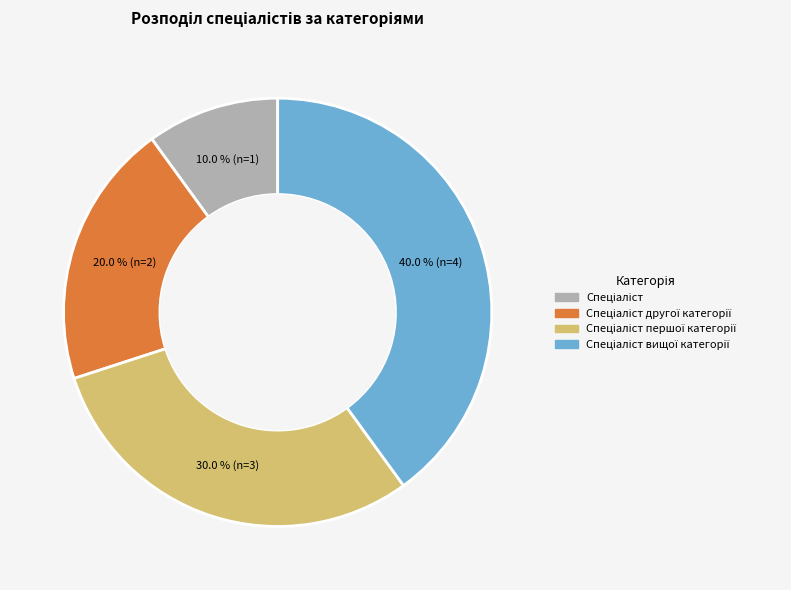

Is there a majority slice in this chart?

No